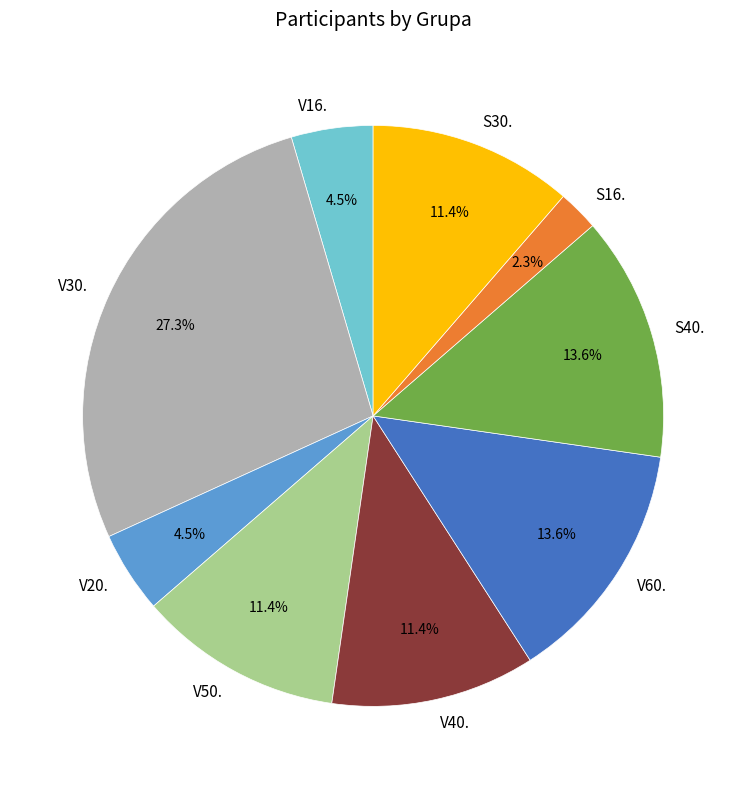

Approximately how many times larger is the value at S40. compared to S30.?

1.2